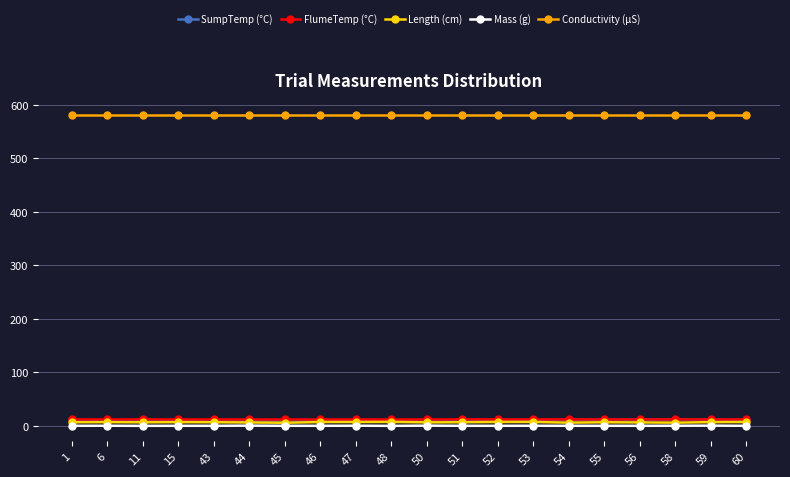

Which series has the largest total across all categories?

Conductivity (μS)